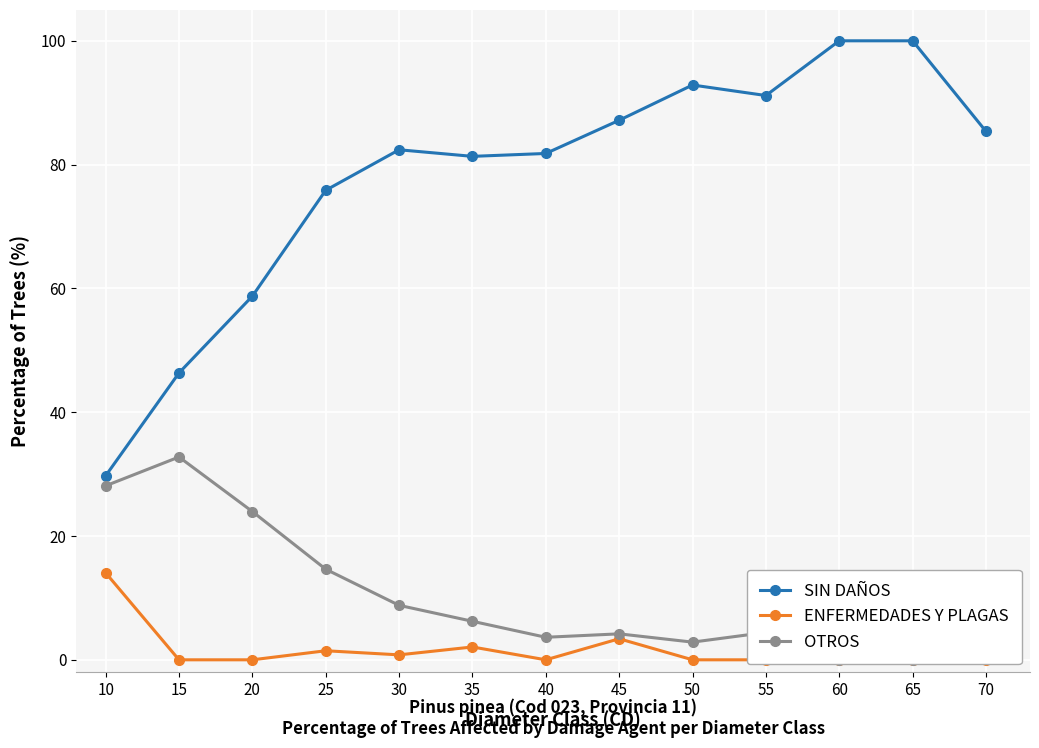

What is the sum of all ENFERMEDADES Y PLAGAS values?

21.8